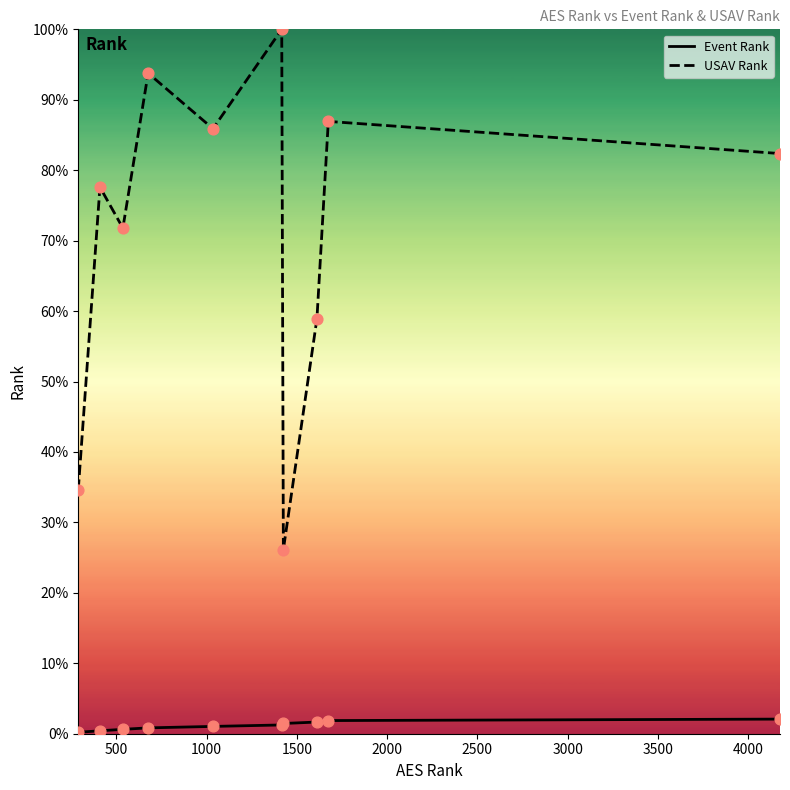

Which series reaches the maximum Y coordinate?

USAV Rank